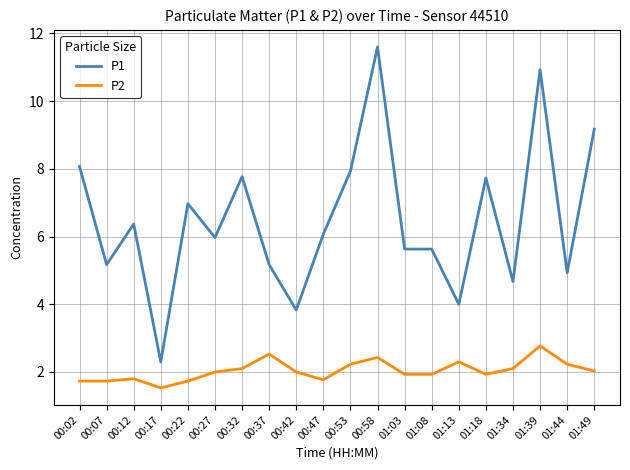

What is the average value of the P2 series?

2.0